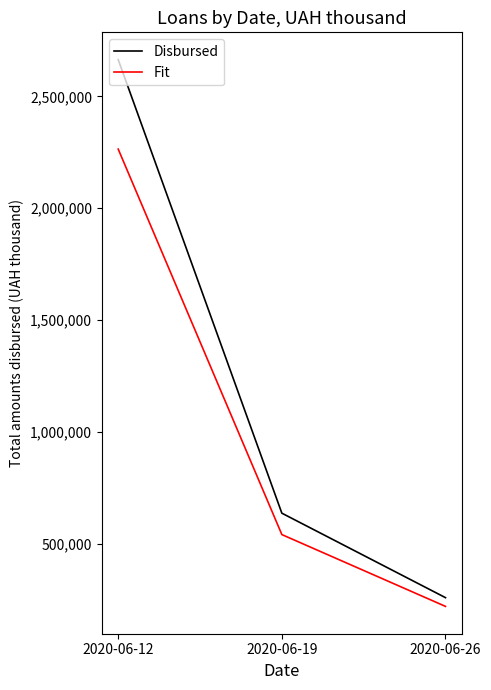

How many lines are shown in the chart?

2